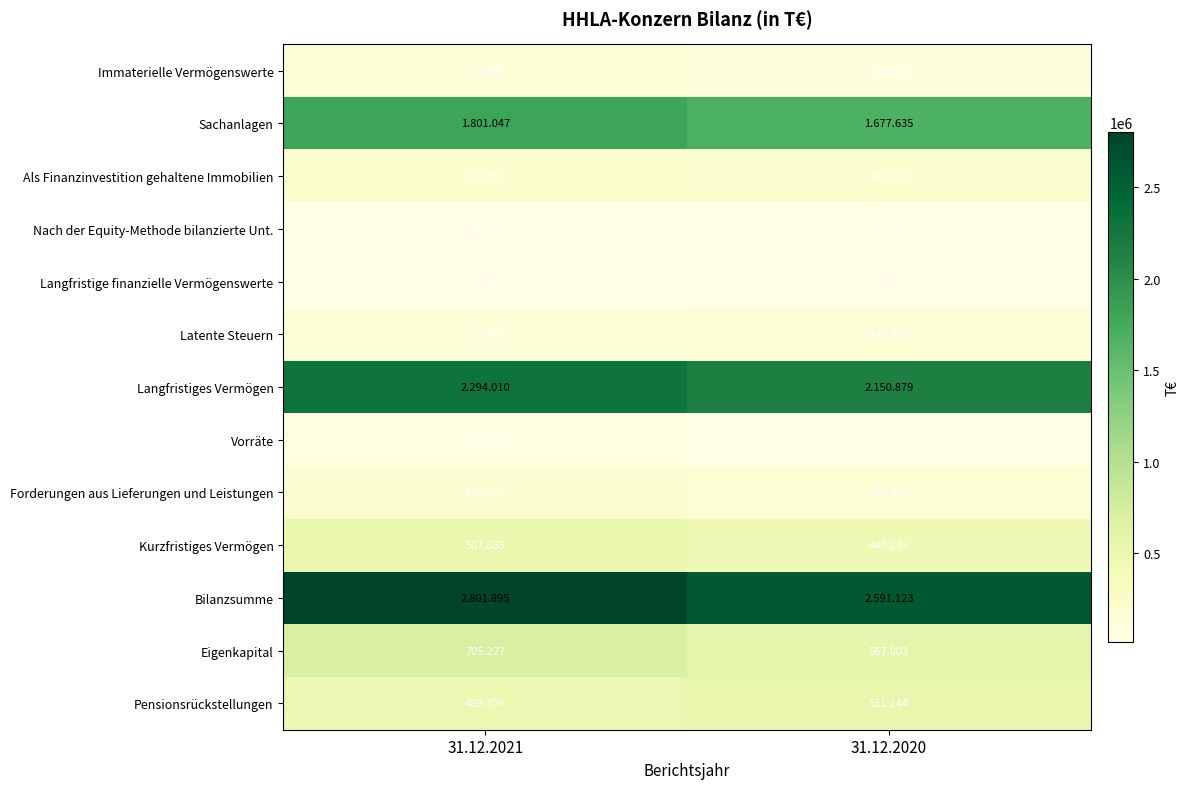

What is the average value of the Als Finanzinvestition gehaltene Immobilien series?

204862